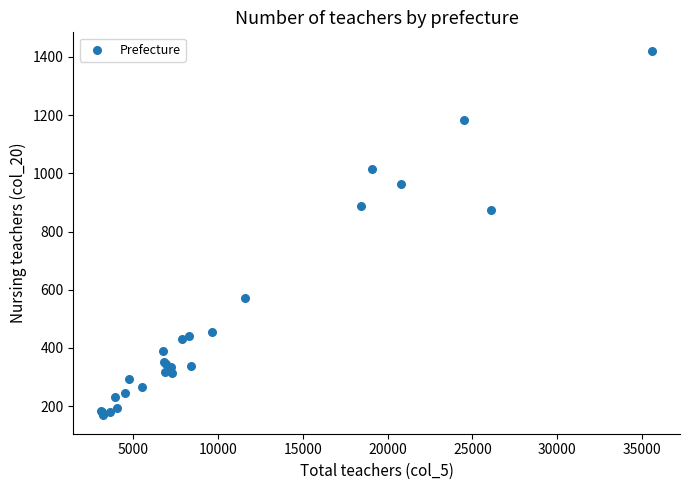

What Y value in the scatter plot is closest to 795?

874